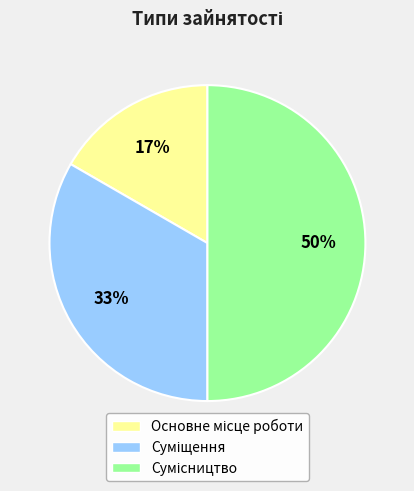

To the nearest percent, what is the average slice percentage?

33%